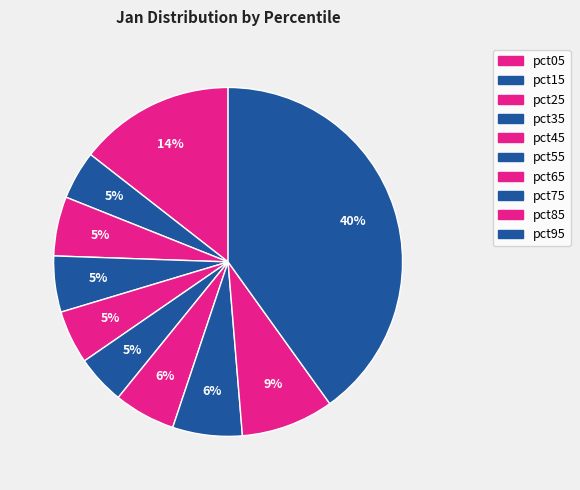

Is there any slice that represents more than half of the pie?

No